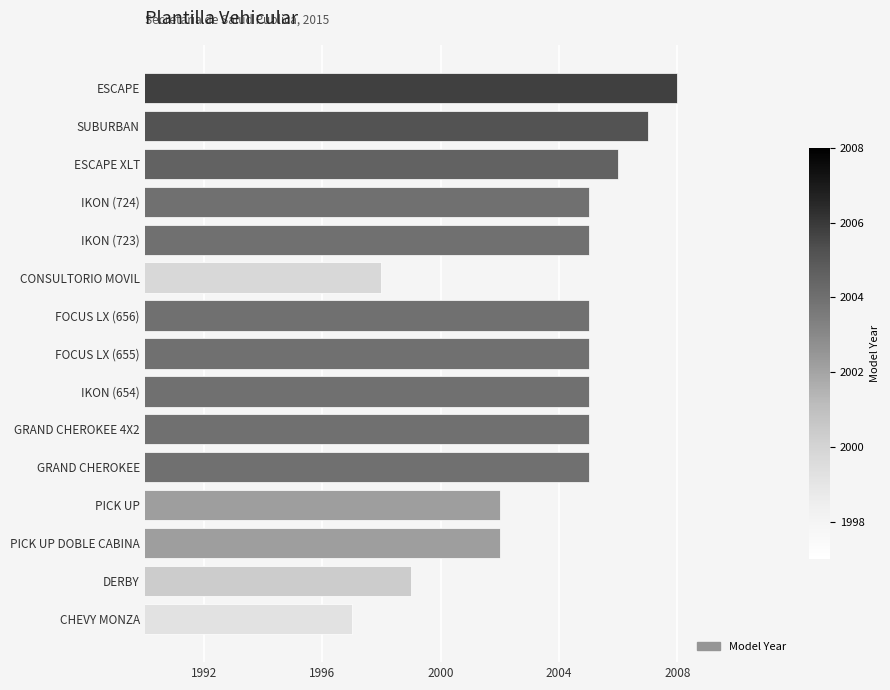

Reading top to bottom, extract all data points from this chart.

2008	2007	2006	2005	2005	1998	2005	2005	2005	2005	2005	2002	2002	1999	1997